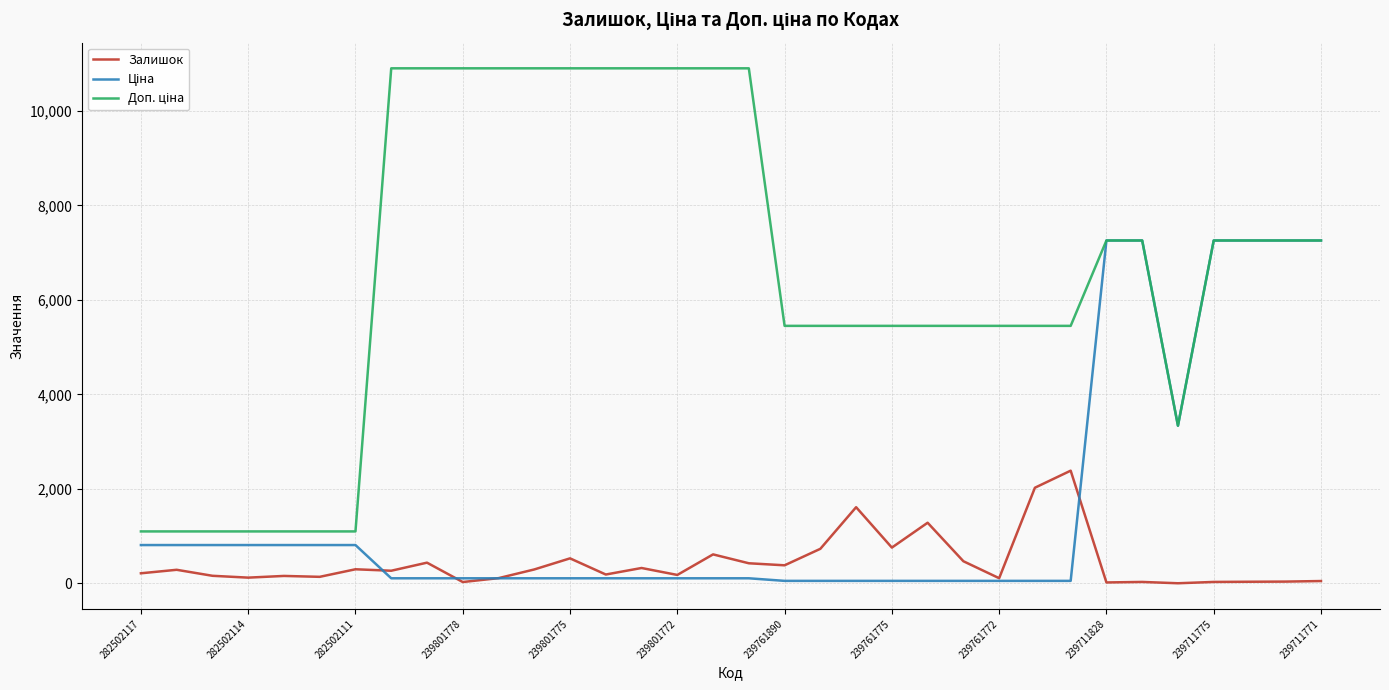

At how many categories does at least one series exceed 6121?

17